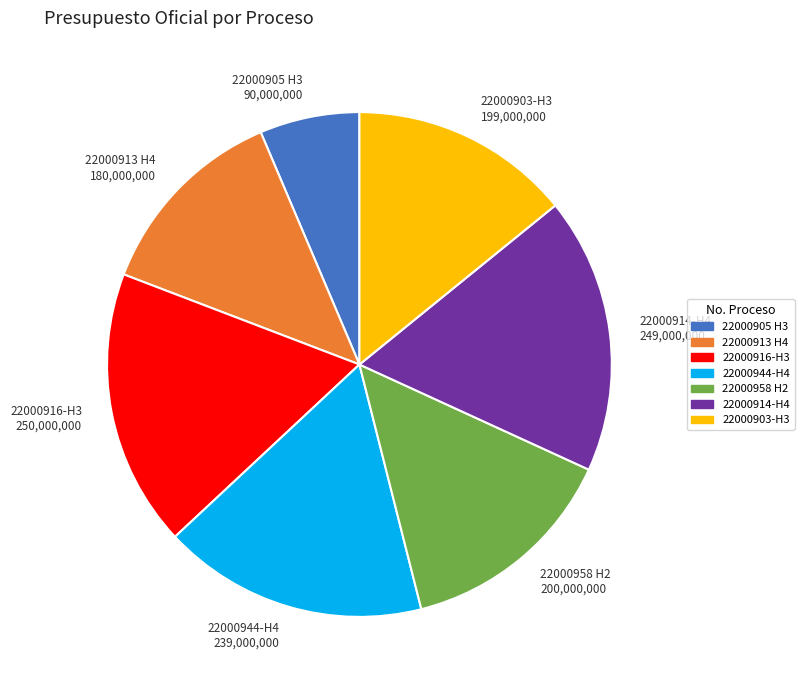

Between 22000944-H4 239,000,000 and 22000914-H4 249,000,000, which is larger?

22000914-H4 249,000,000